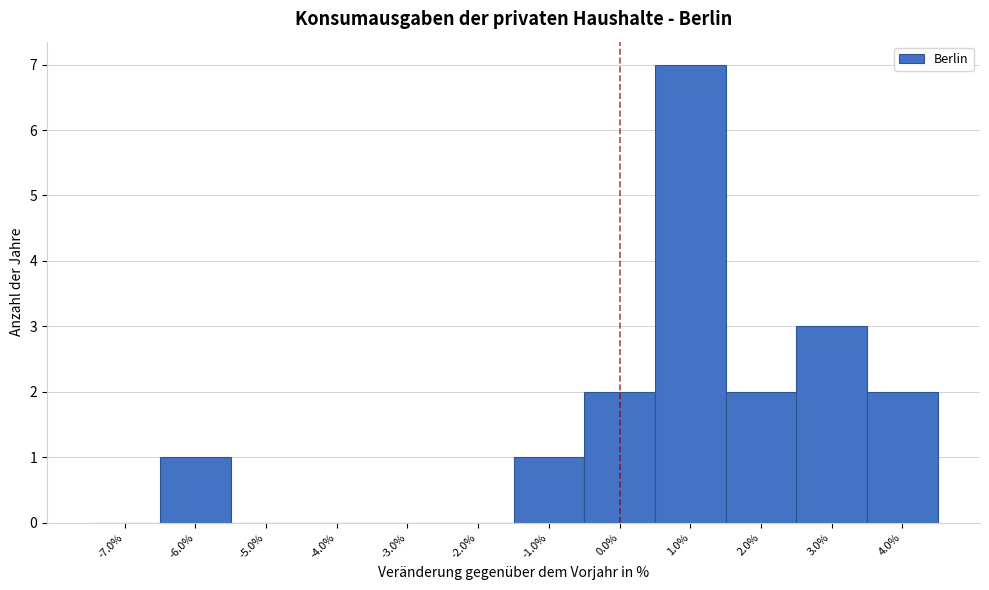

Reading left to right, transcribe this chart: for each bar, give the range it covers on the x-axis and its height. The values are not printed on the chart, so give them approximately, as read against the axis.

-7.5 to -6.5: 0
-6.5 to -5.5: 1
-5.5 to -4.5: 0
-4.5 to -3.5: 0
-3.5 to -2.5: 0
-2.5 to -1.5: 0
-1.5 to -0.5: 1
-0.5 to 0.5: 2
0.5 to 1.5: 7
1.5 to 2.5: 2
2.5 to 3.5: 3
3.5 to 4.5: 2